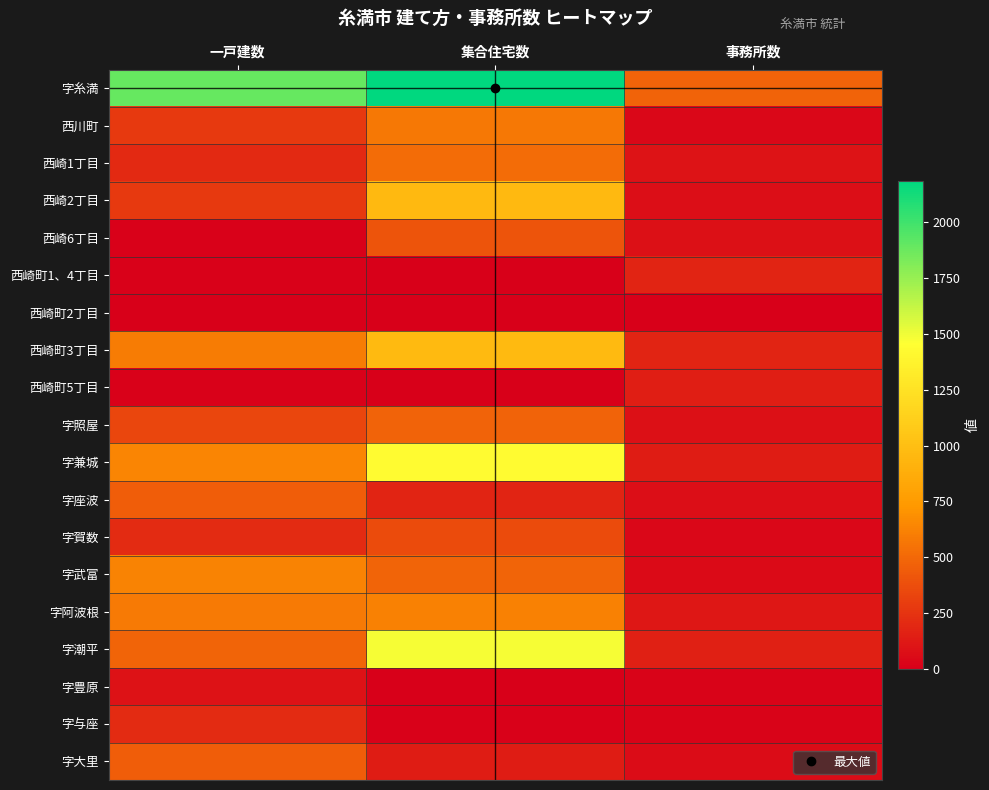

Rank the series by their maximum value, from highest to lowest.

字糸満, 字潮平, 字兼城, 西崎町3丁目, 西崎2丁目, 字武富, 字阿波根, 西川町, 西崎1丁目, 字照屋, 字座波, 字大里, 西崎6丁目, 字賀数, 字与座, 西崎町1、4丁目, 西崎町5丁目, 字豊原, 西崎町2丁目